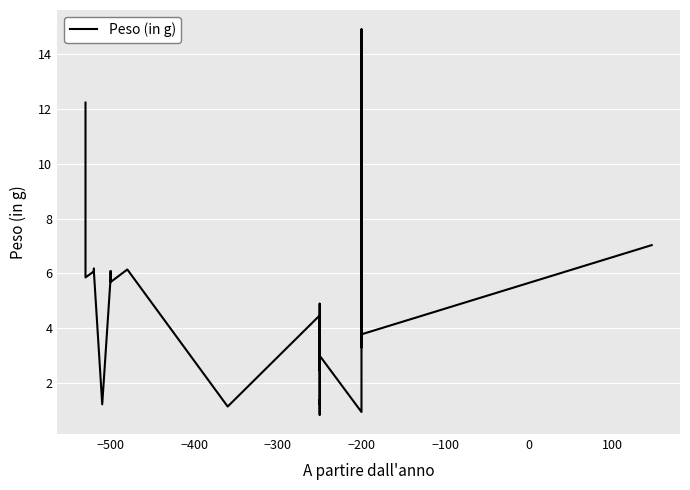

The value at −500 is 2.4. True or false?

False